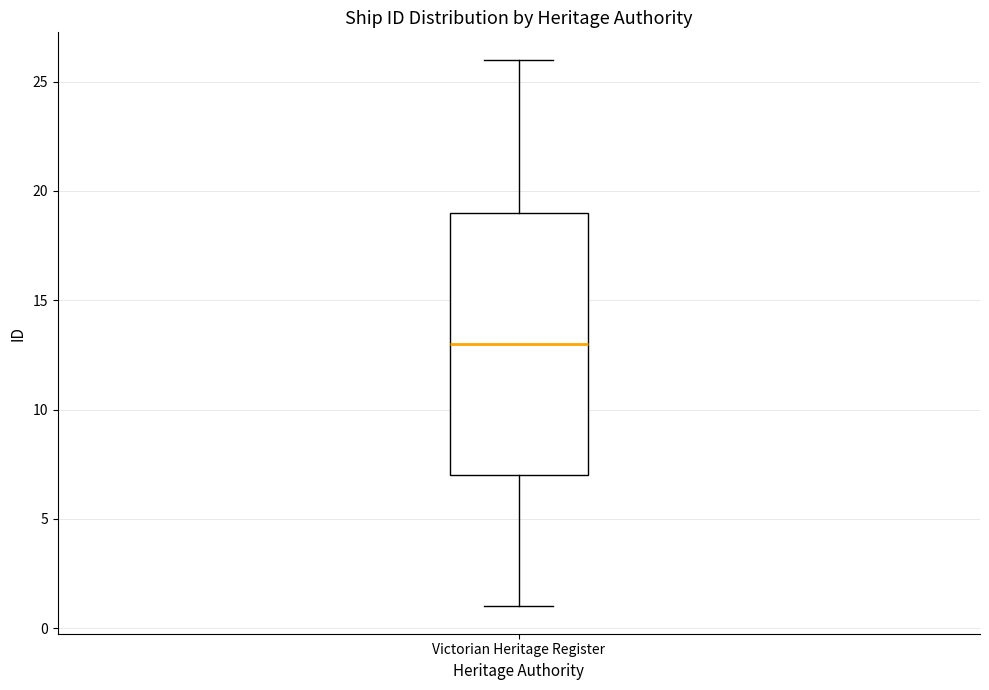

Where is the lower edge of the box for Victorian Heritage Register on the y-axis? The values are not printed on the chart, so give them approximately, as read against the axis.

7